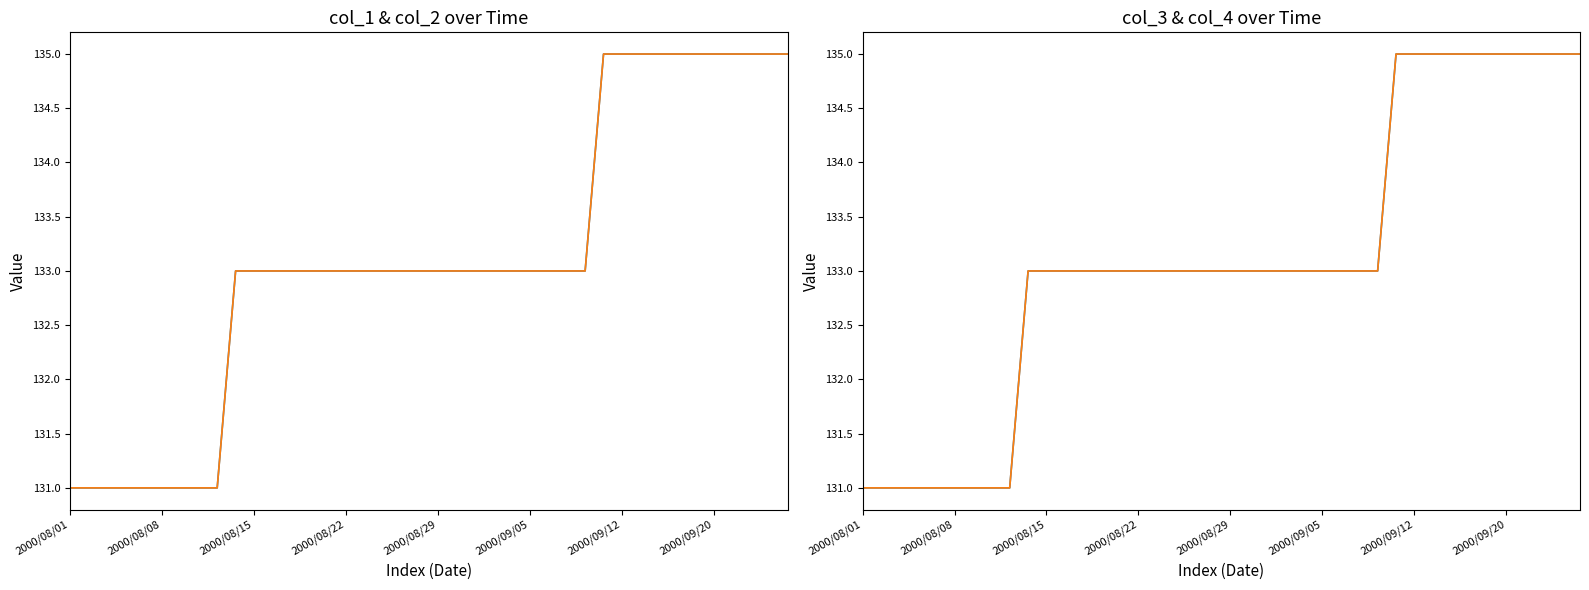

Reading left to right, list all the values displayed in this chart.

col_1: 131	131	131	131	131	131	131	131	131	133	133	133	133	133	133	133	133	133	133	133	133	133	133	133	133	133	133	133	133	135	135	135	135	135	135	135	135	135	135	135
col_2: 131	131	131	131	131	131	131	131	131	133	133	133	133	133	133	133	133	133	133	133	133	133	133	133	133	133	133	133	133	135	135	135	135	135	135	135	135	135	135	135
col_3: 131	131	131	131	131	131	131	131	131	133	133	133	133	133	133	133	133	133	133	133	133	133	133	133	133	133	133	133	133	135	135	135	135	135	135	135	135	135	135	135
col_4: 131	131	131	131	131	131	131	131	131	133	133	133	133	133	133	133	133	133	133	133	133	133	133	133	133	133	133	133	133	135	135	135	135	135	135	135	135	135	135	135